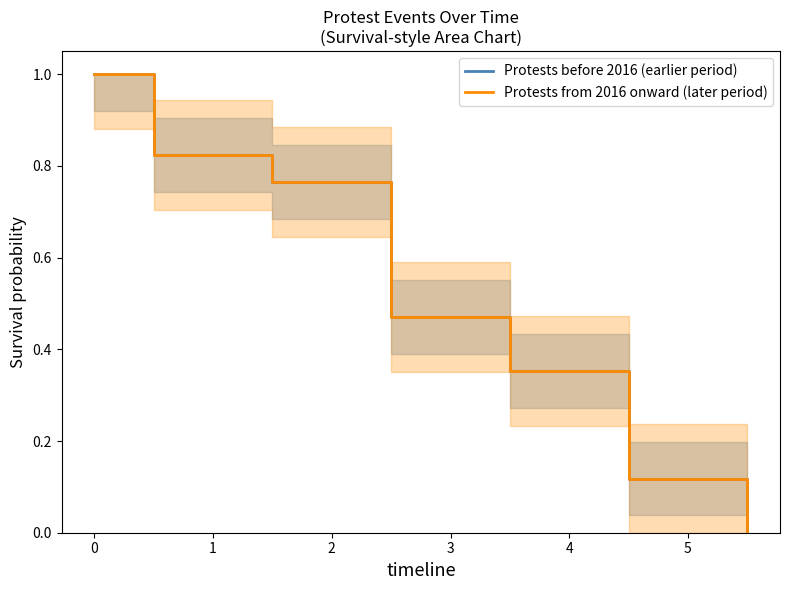

What is the average value of the Protests from 2016 onward (later period) series?

0.5